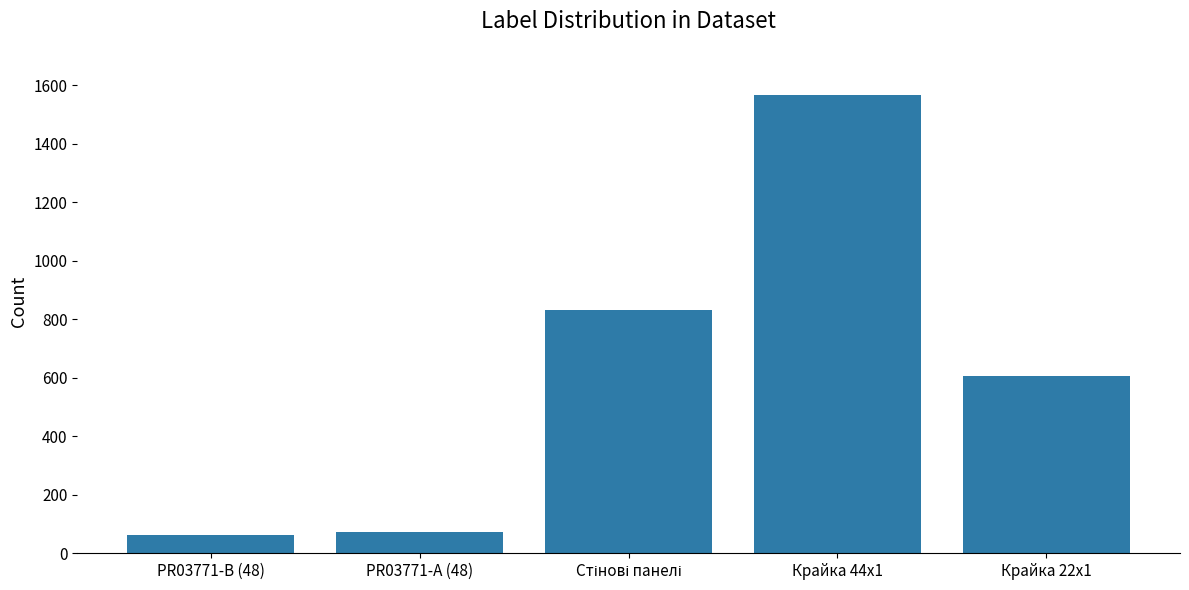

The chart shows a value of 72 at PR03771-A (48). True or false?

True